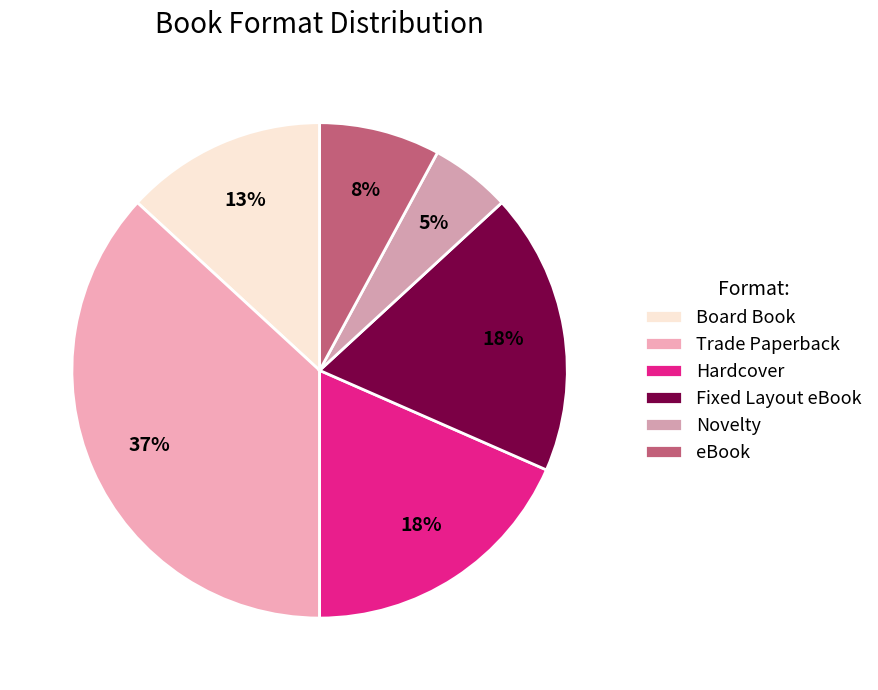

Rank the categories by value from lowest to highest.

Novelty, eBook, Board Book, Hardcover, Fixed Layout eBook, Trade Paperback